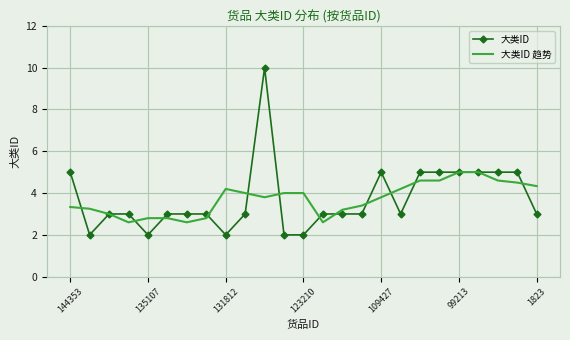

At how many categories does at least one series exceed 9?

1